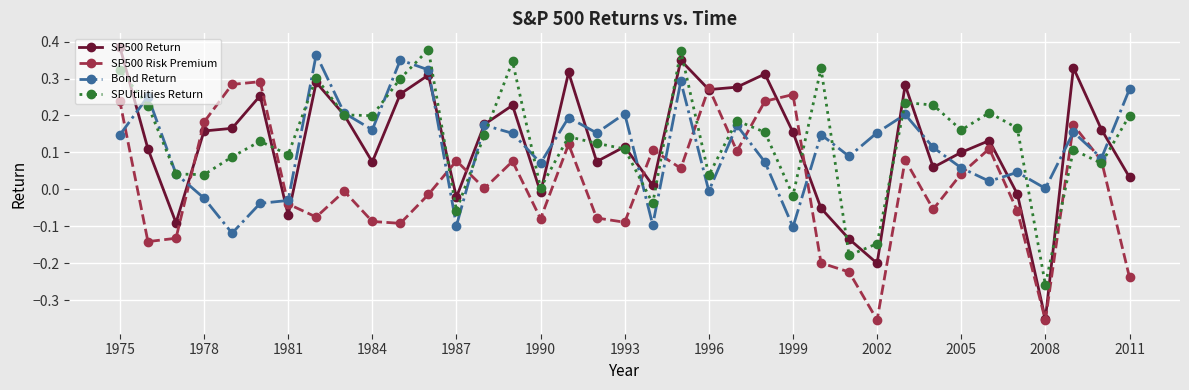

What are all the series names shown in the legend?

SP500 Return, SP500 Risk Premium, Bond Return, SPUtilities Return